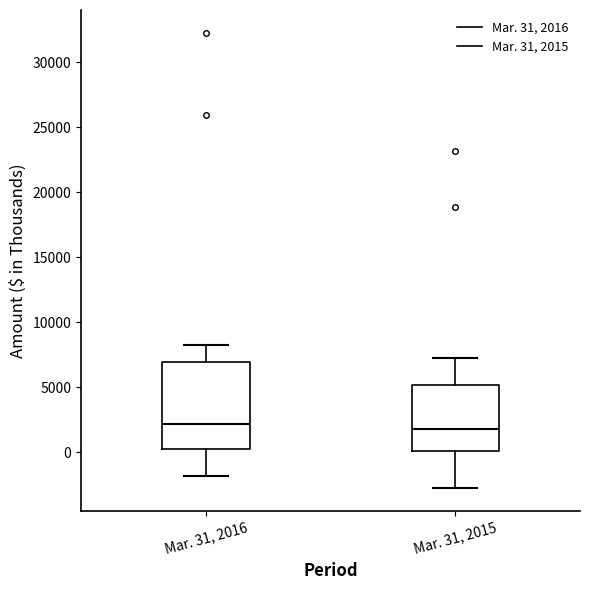

Reading left to right, read every box against the y-axis: the position of its median line, the range the box covers, and the ends of its whiskers. The values are not printed on the chart, so give them approximately, as read against the axis.

Mar. 31, 2016: median 2000, box 0 to 7000, whiskers -2000 to 8500
Mar. 31, 2015: median 2000, box 0 to 5000, whiskers -3000 to 7500